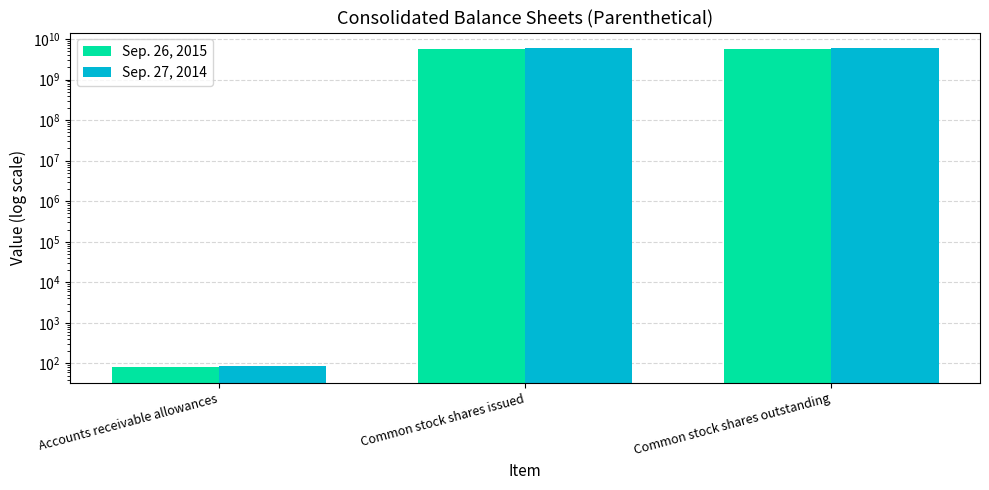

Which series has the largest total across all categories?

Sep. 27, 2014